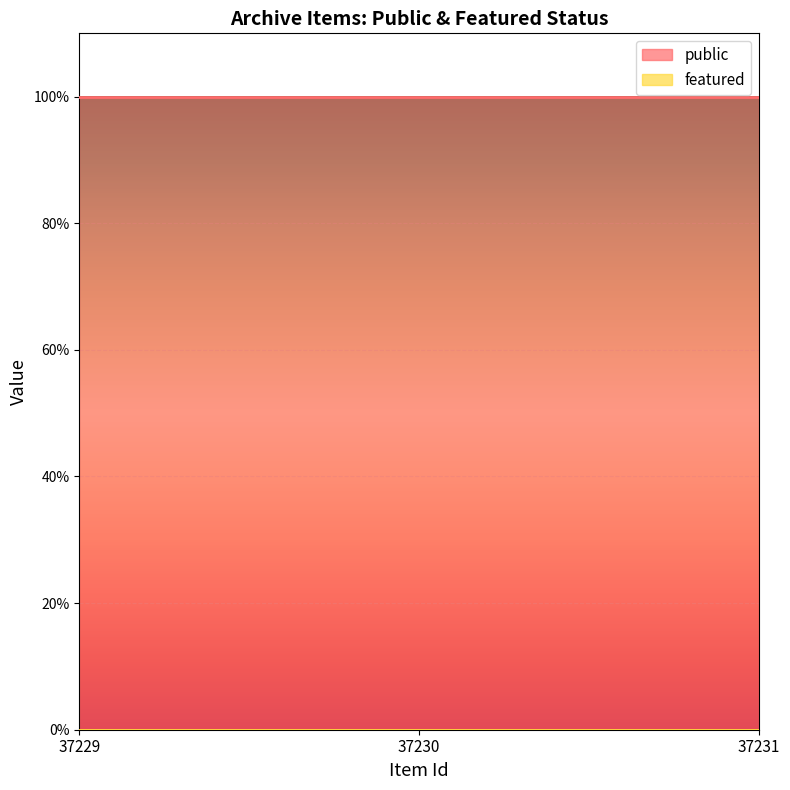

How many lines are shown in the chart?

2